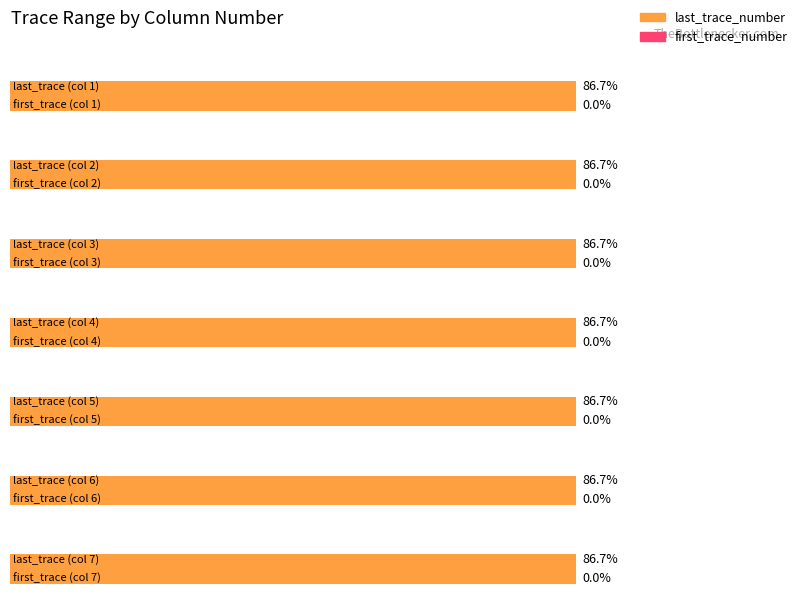

How many series are shown in this chart?

2